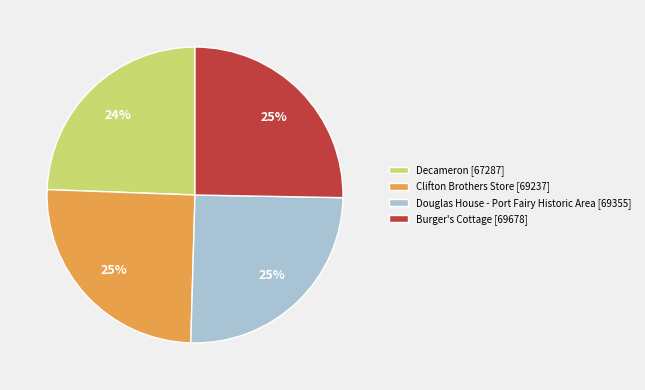

True or false: Douglas House - Port Fairy Historic Area [69355] accounts for 14% of the total.

False